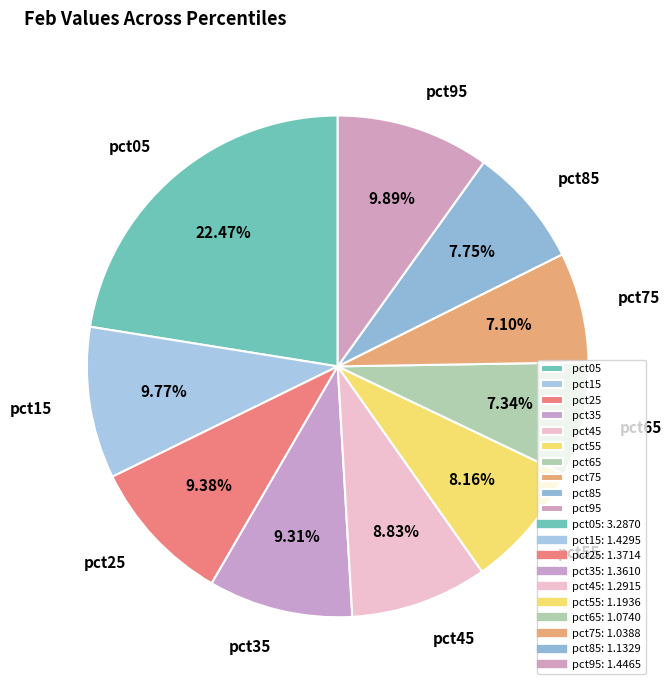

Which has a higher value, pct95 or pct05?

pct05